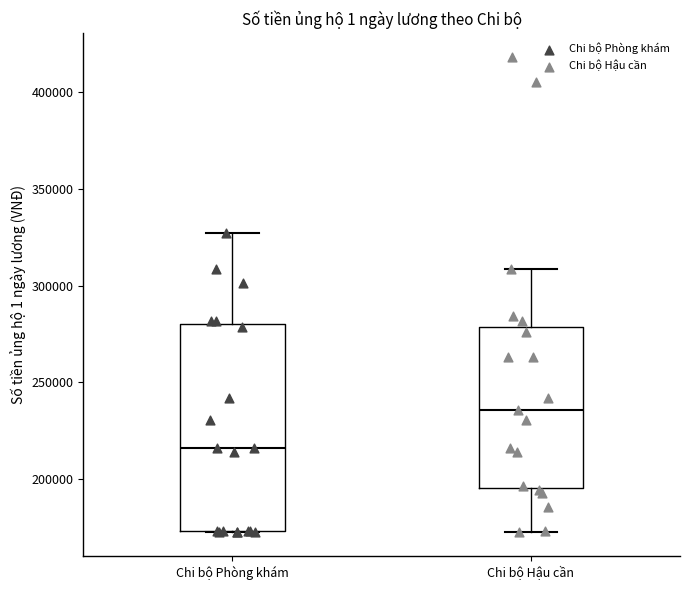

Which box has the lowest median line?

Chi bộ Phòng khám